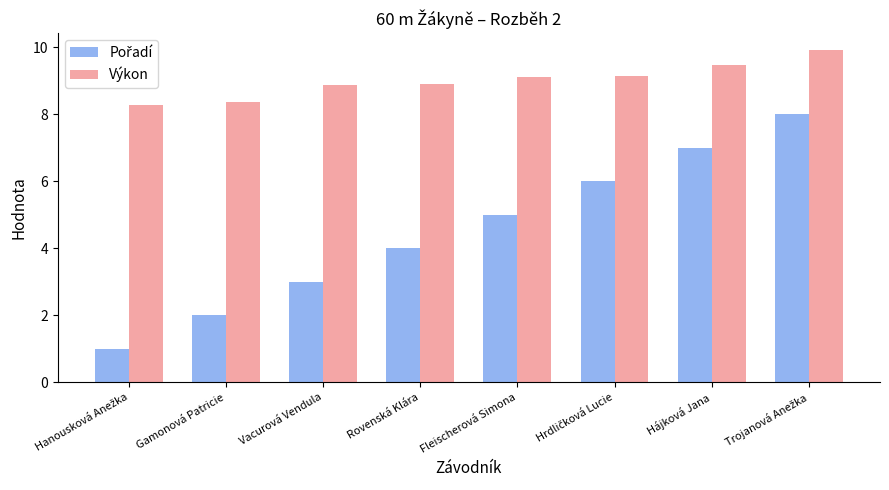

Which series has the largest total across all categories?

Výkon